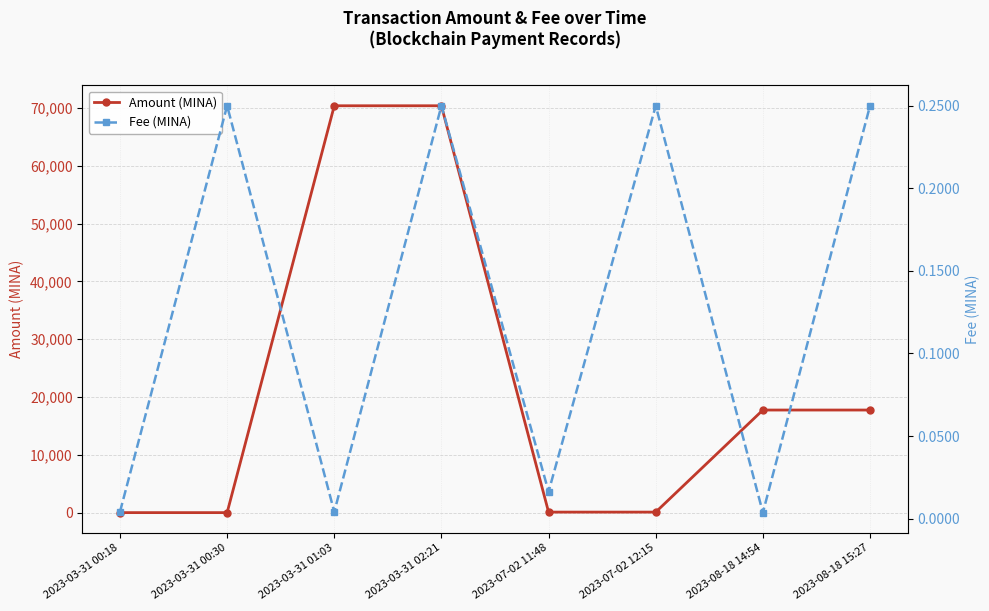

Read the Amount (MINA) value at 2023-03-31 01:03.

70374.8